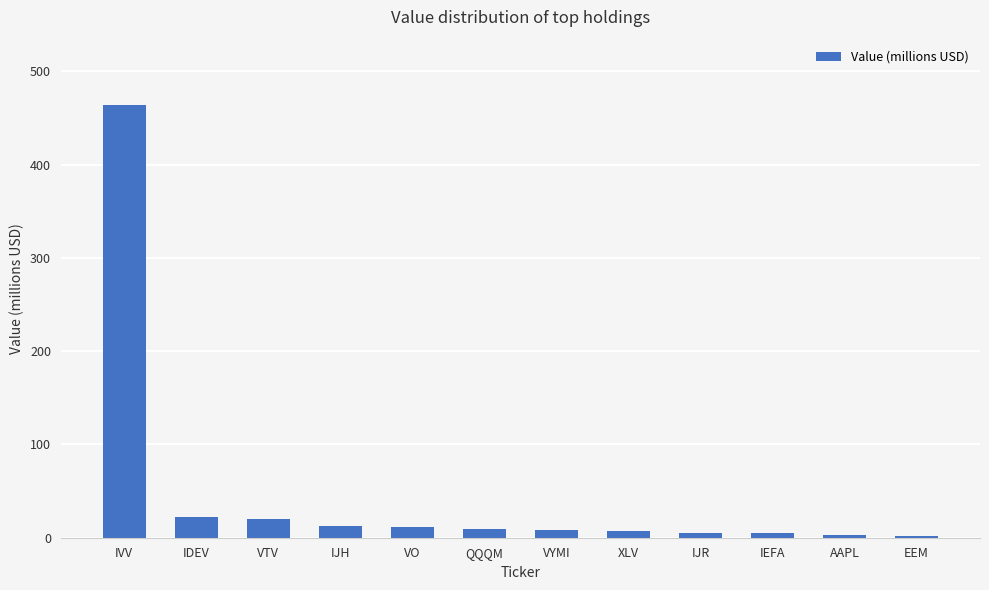

What position from the right is VYMI?

6